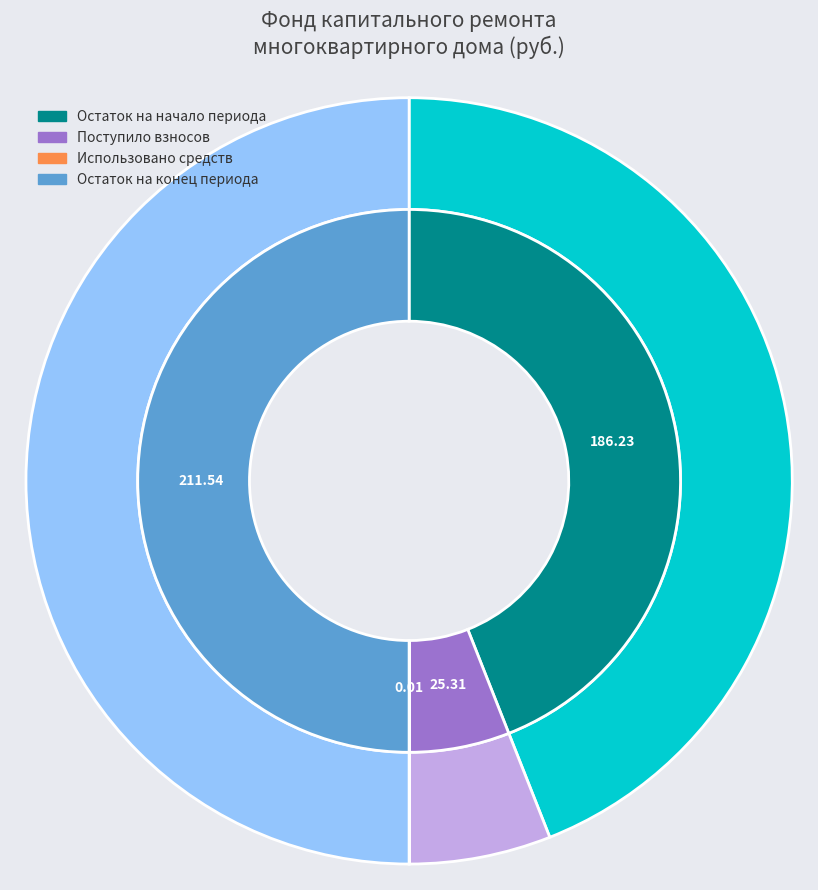

True or false: Поступило accounts for 6% of the total.

True